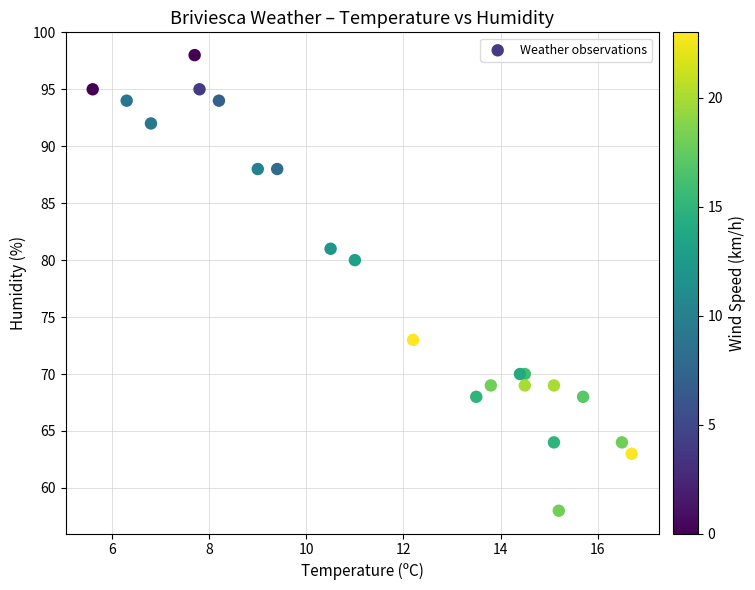

What Y value in the scatter plot is closest to 78?

80